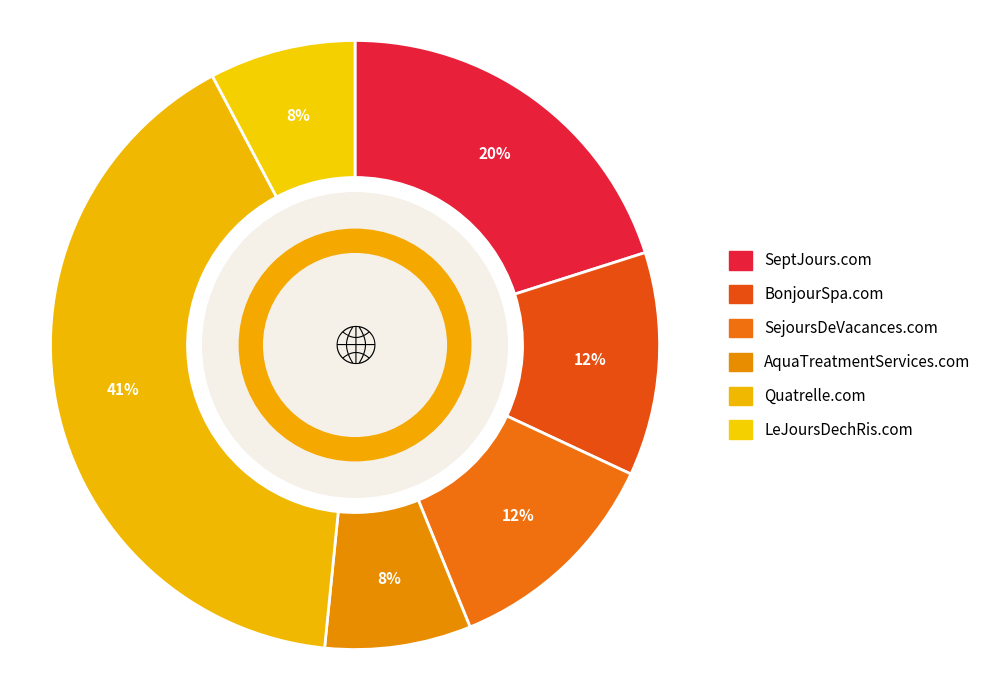

The BonjourSpa.com slice represents 18% of the pie. True or false?

False